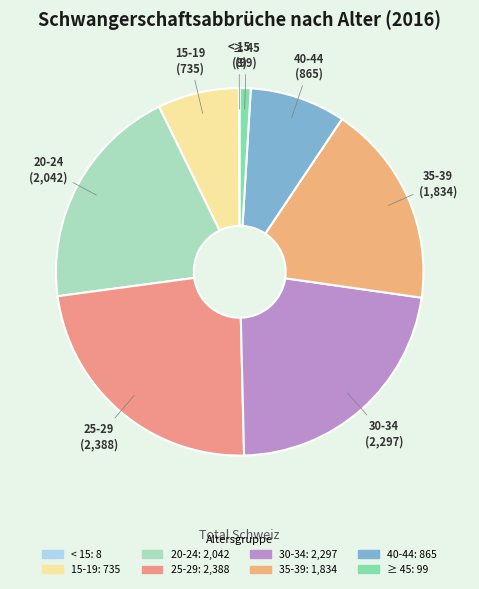

Is 25-29 the majority of the pie?

No